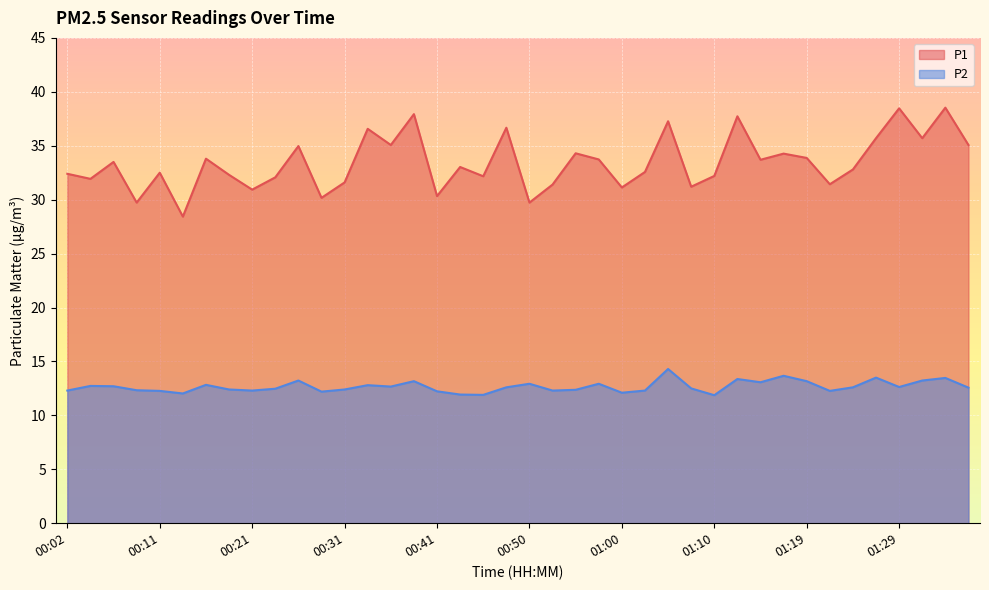

Which category has the lowest value across all series?

01:10